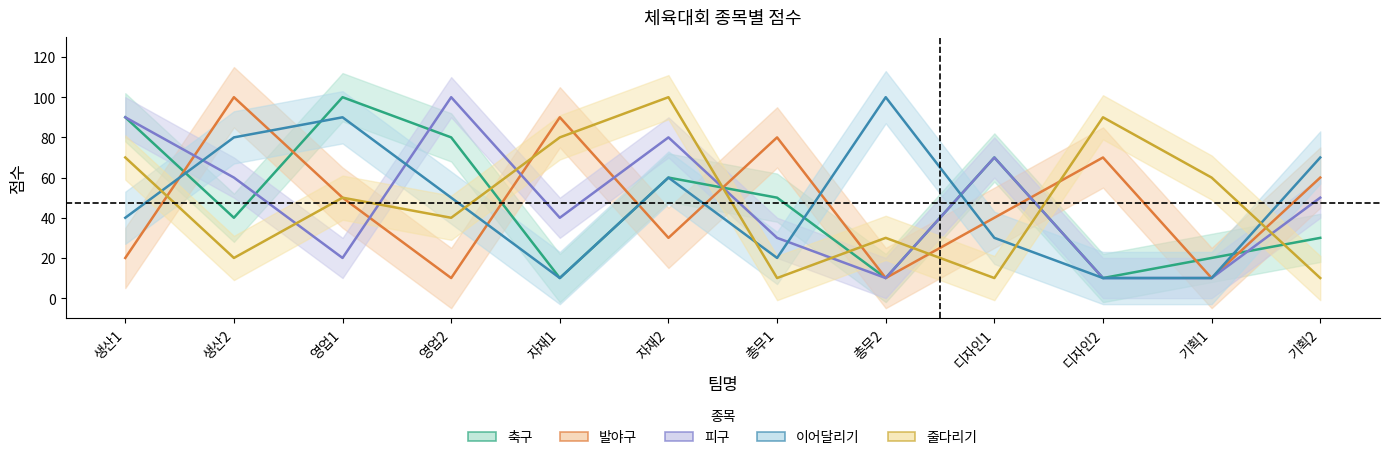

Count the 이어달리기 values in the range 20 to 80.

7